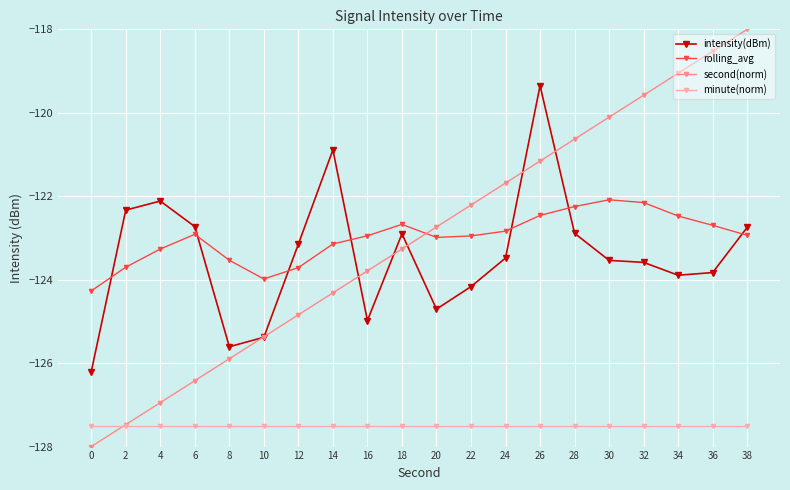

Count the number of categories in the chart.

20